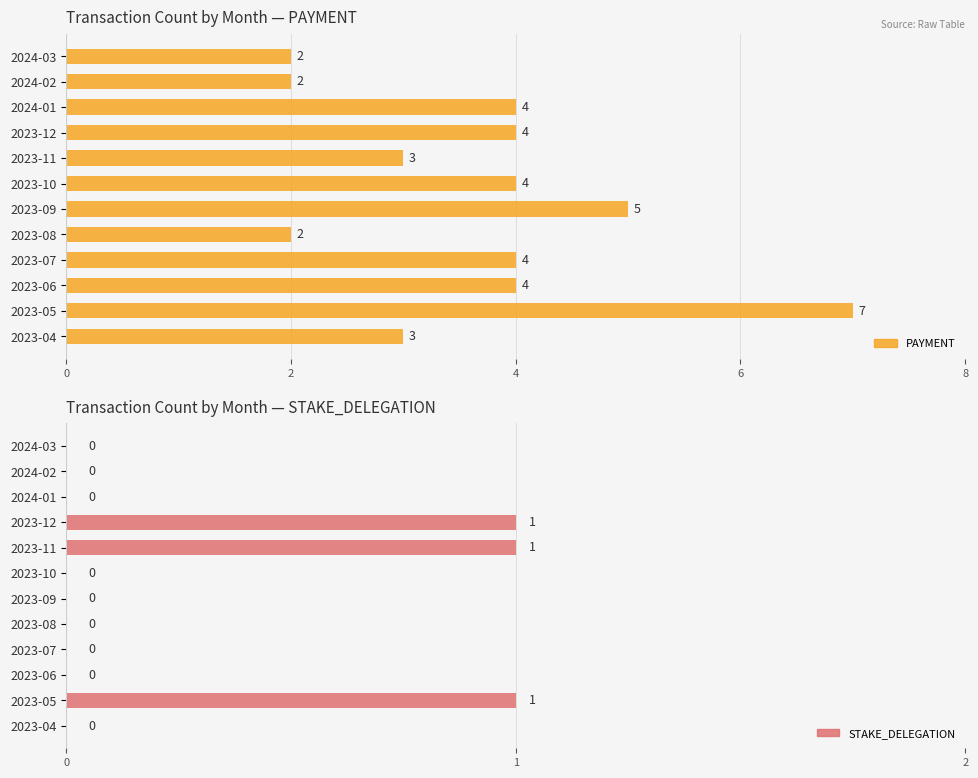

Are the bars grouped side by side (vs. stacked)?

Yes